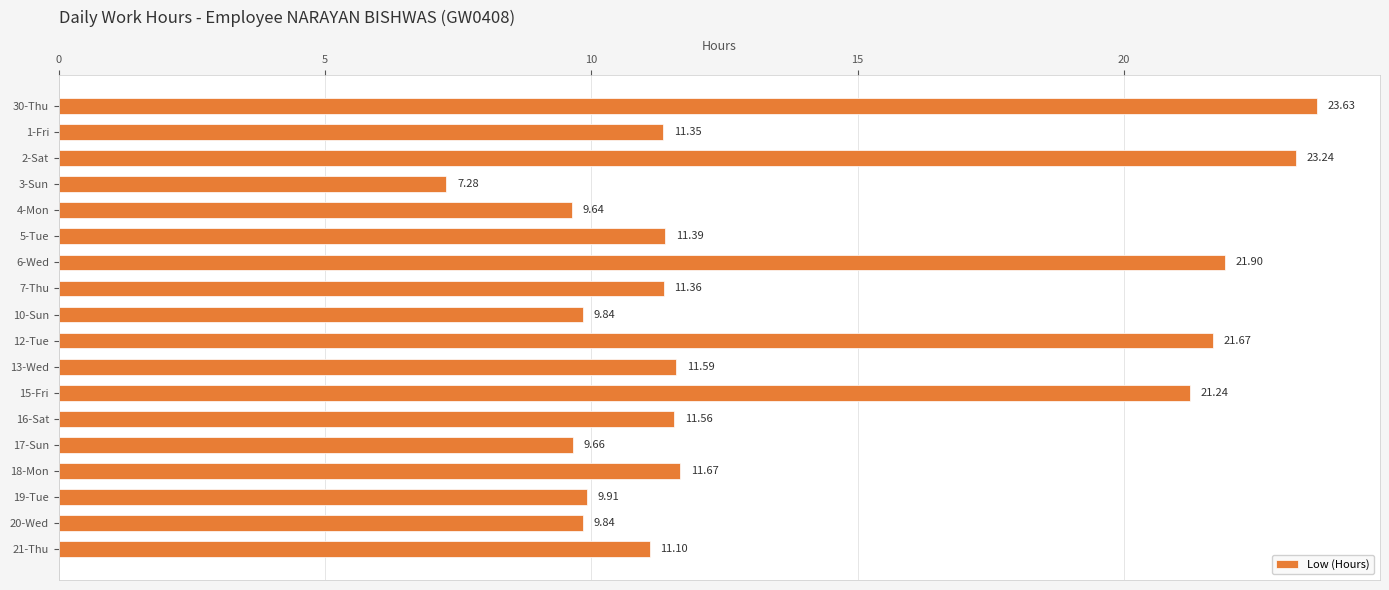

What is the sum of all values?

247.9